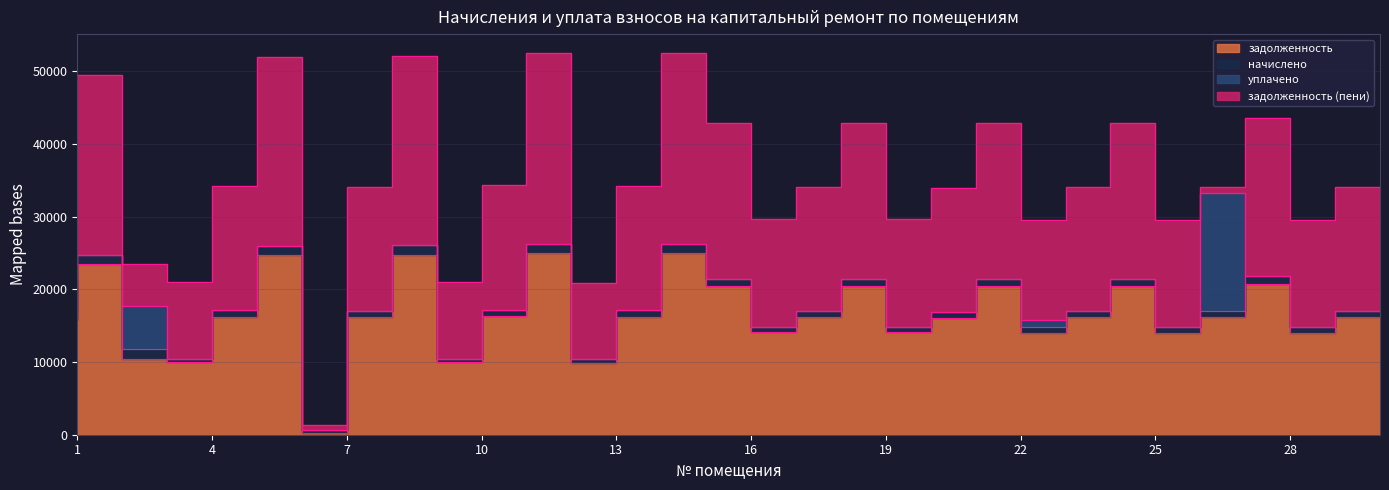

Which series has the widest spread of values?

задолженность (пени)